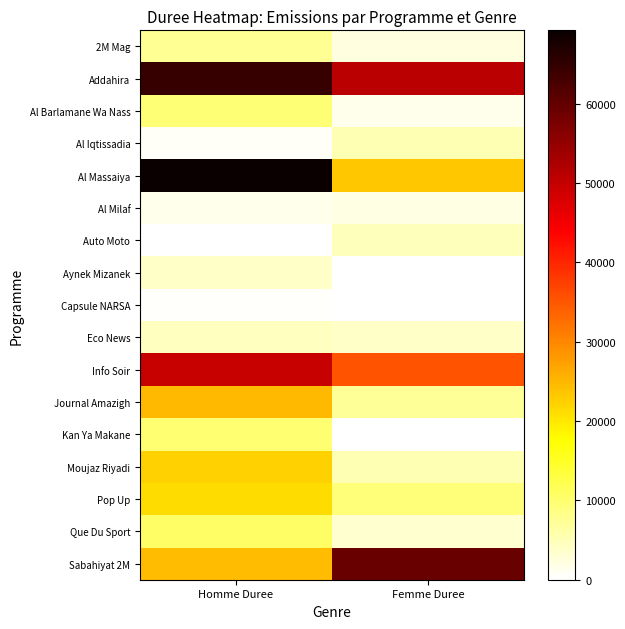

Rank the series at Homme Duree from lowest to highest value.

Auto Moto, Capsule NARSA, Al Iqtissadia, Al Milaf, Aynek Mizanek, Eco News, 2M Mag, Al Barlamane Wa Nass, Kan Ya Makane, Que Du Sport, Pop Up, Moujaz Riyadi, Sabahiyat 2M, Journal Amazigh, Info Soir, Addahira, Al Massaiya